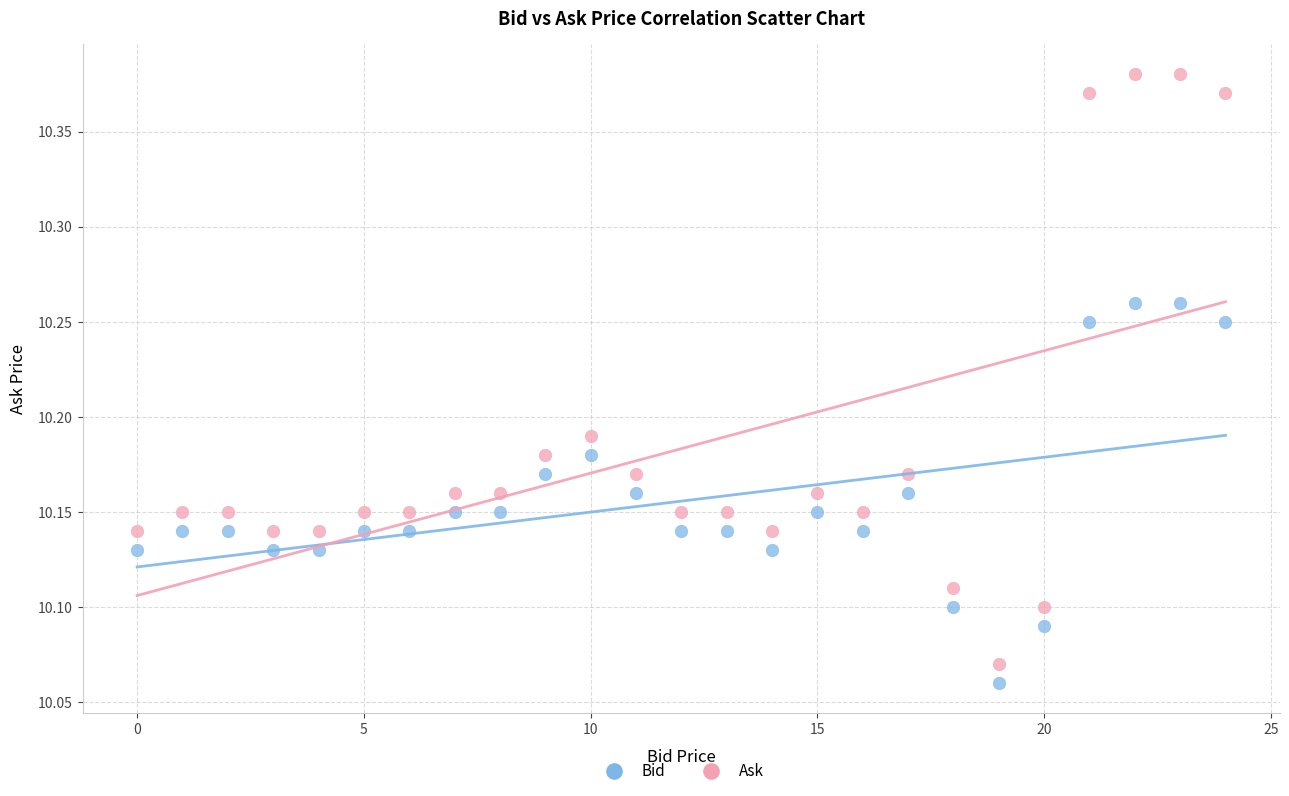

Across all data points, what is the range of Y values (max minus min)?

0.3